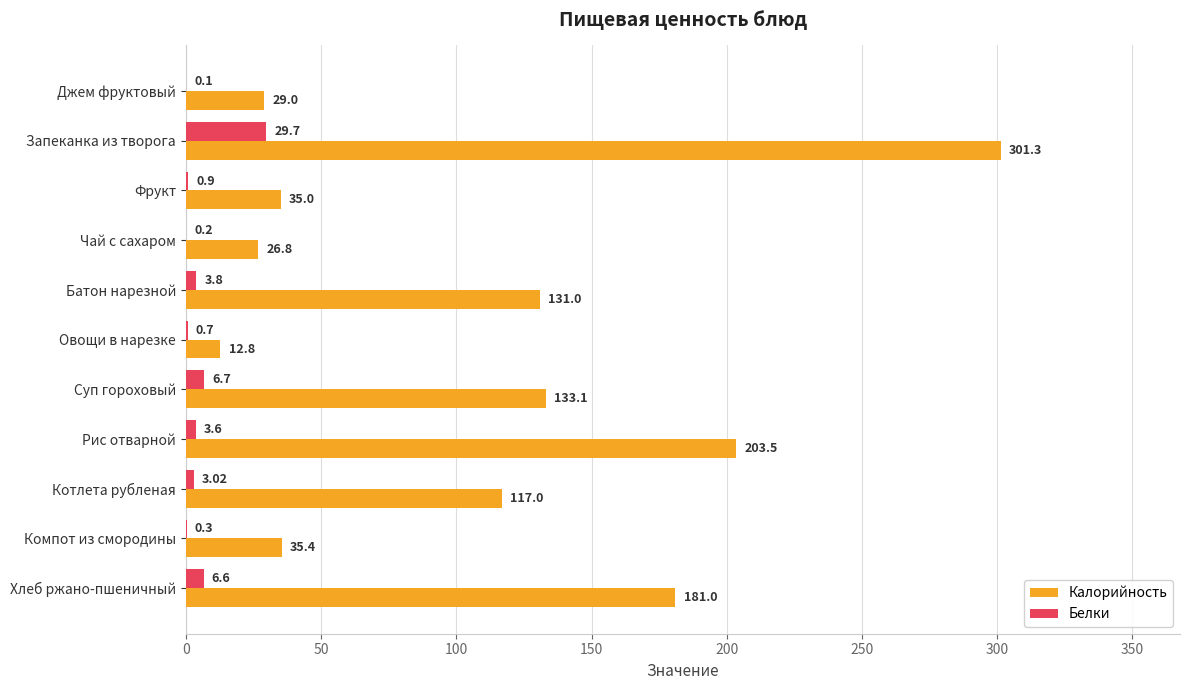

Between Компот из смородины and Хлеб ржано-пшеничный, which series saw the biggest shift?

Калорийность